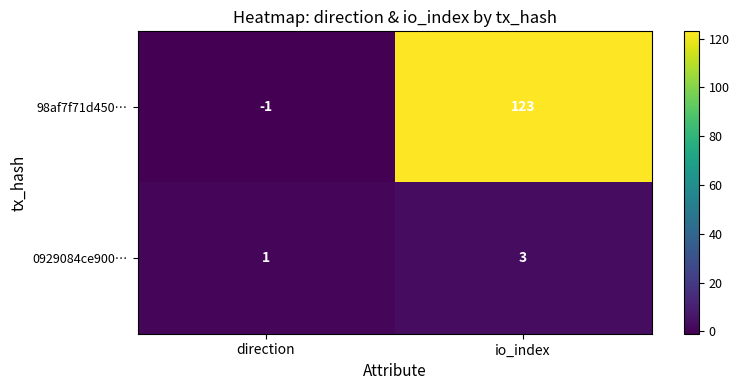

The 0929084ce900… series shows 4 at io_index. True or false?

False